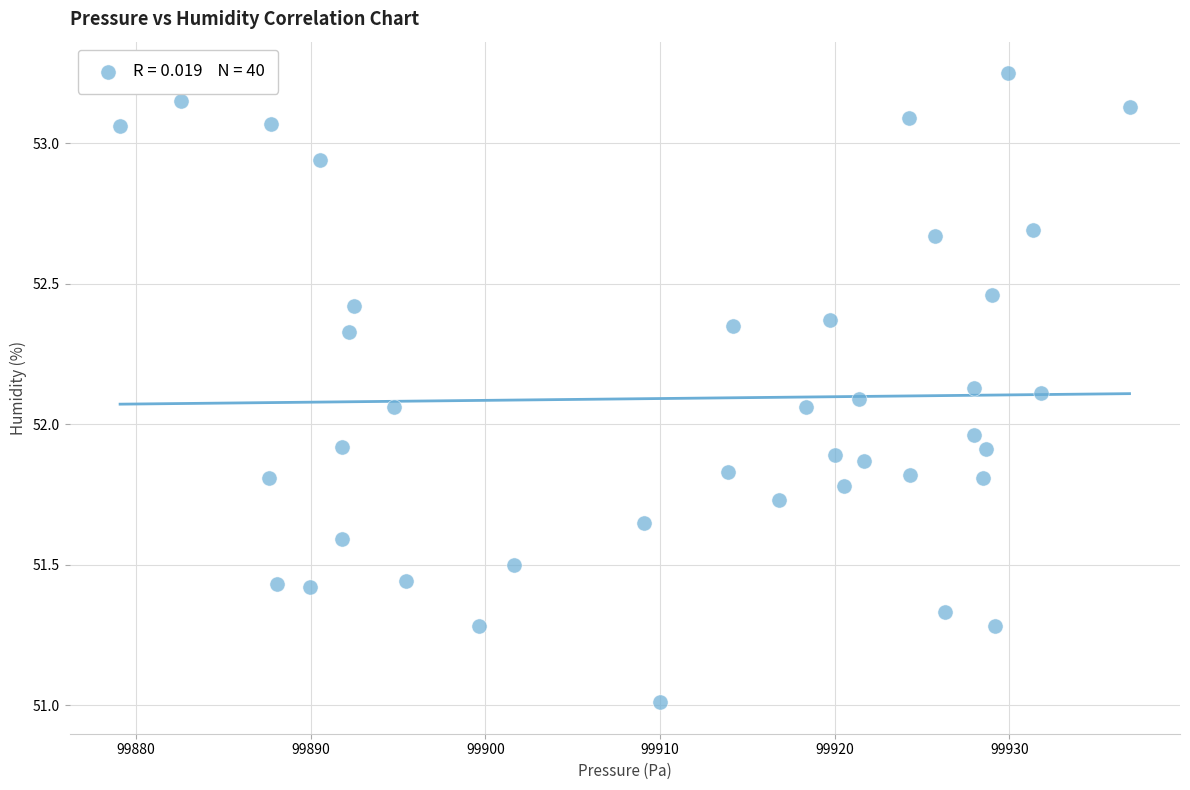

What is the range of Y values (max minus min)?

2.2